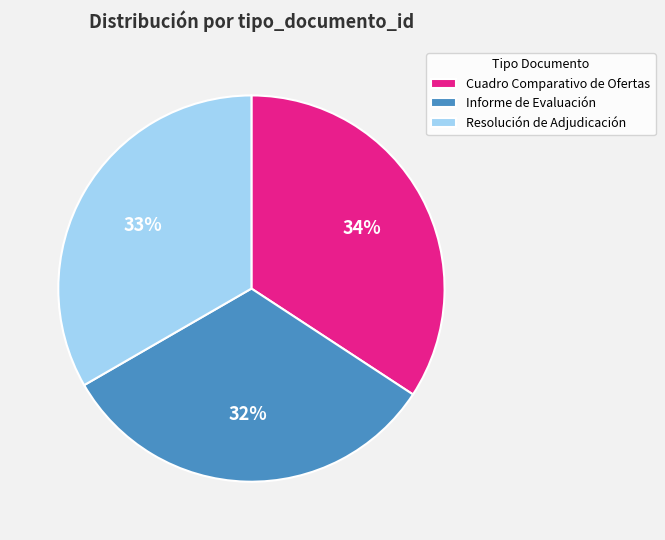

Which has a higher value, Resolución de Adjudicación or Cuadro Comparativo de Ofertas?

Cuadro Comparativo de Ofertas